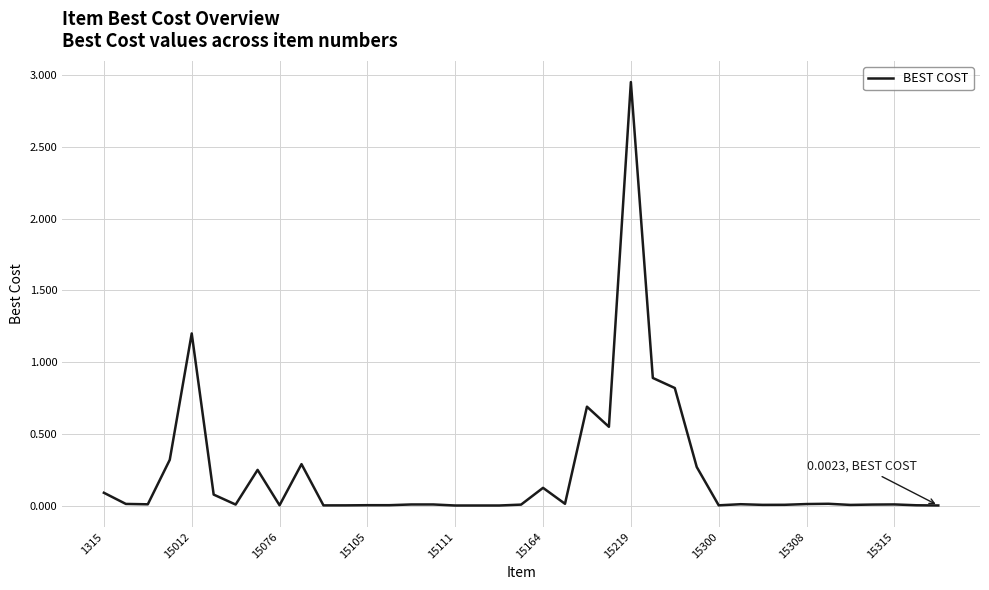

How many lines are shown in the chart?

1